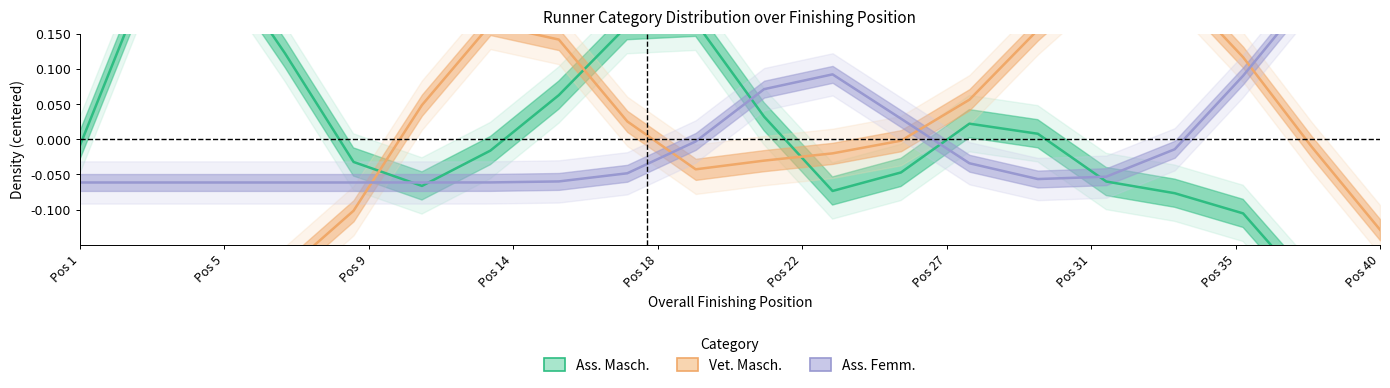

How many values in the Vet. Masch. series are below 0?

11